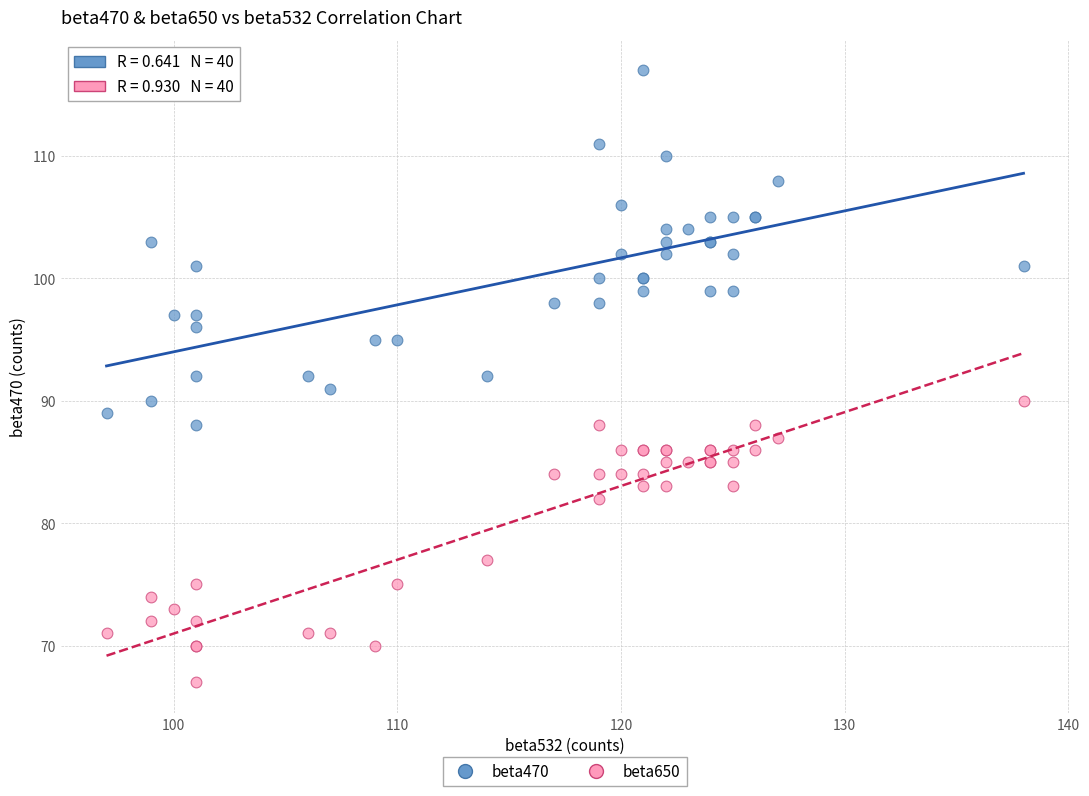

What is the X range (max minus min) for the scatter plot?

41